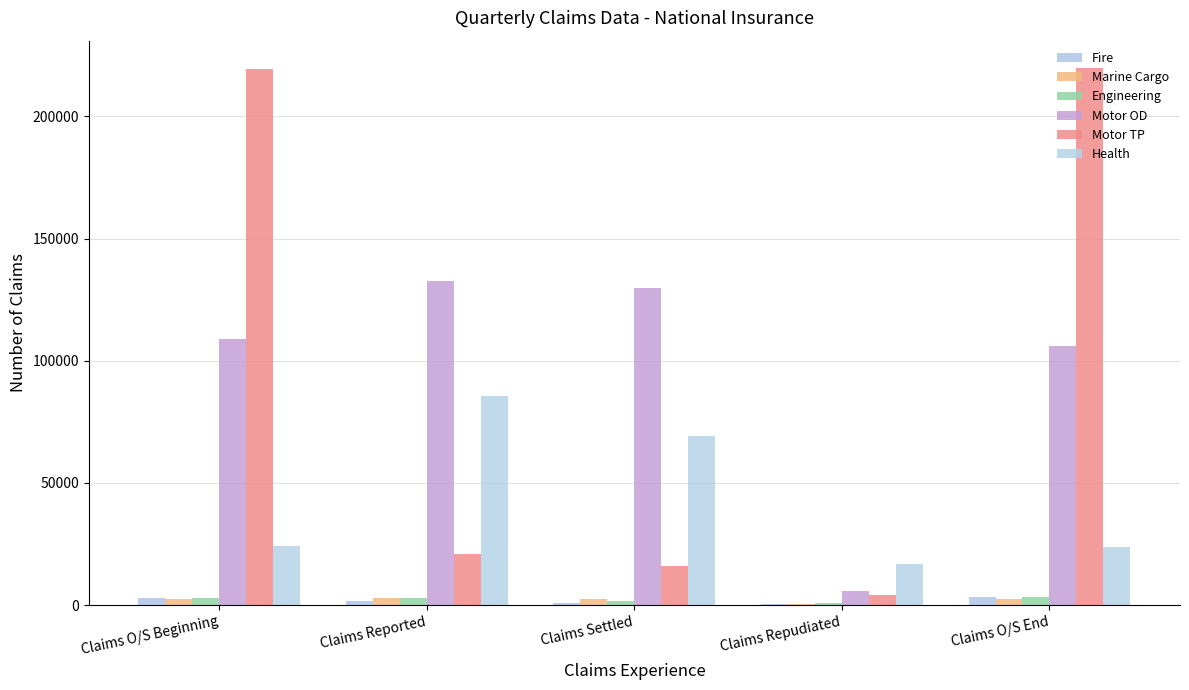

Which series has the largest range (max minus min)?

Motor TP